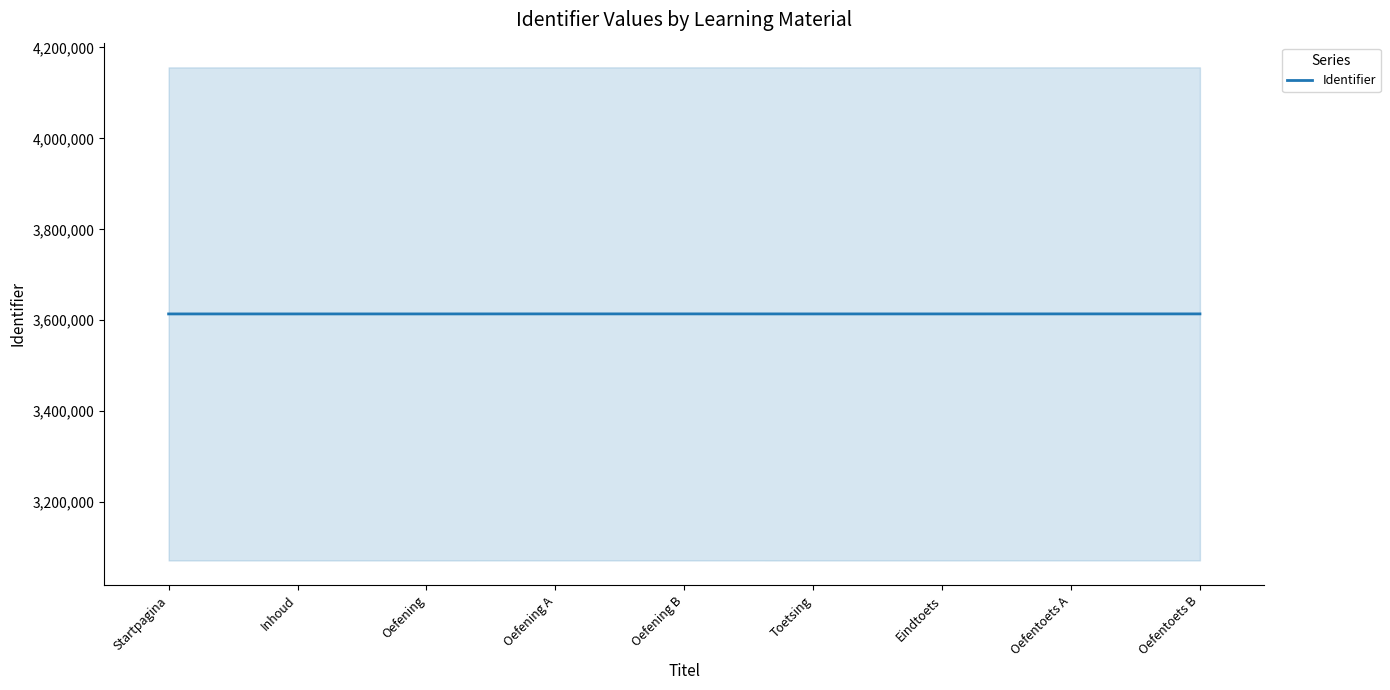

How many points are higher than both their immediate neighbors (excluding endpoints)?

1